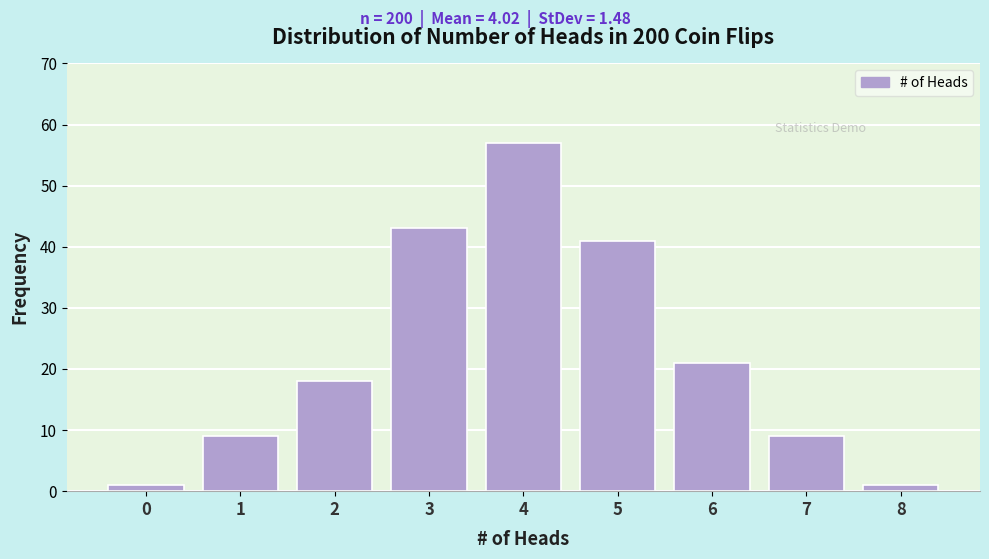

Reading left to right, extract all data points from this chart.

1	9	18	43	57	41	21	9	1